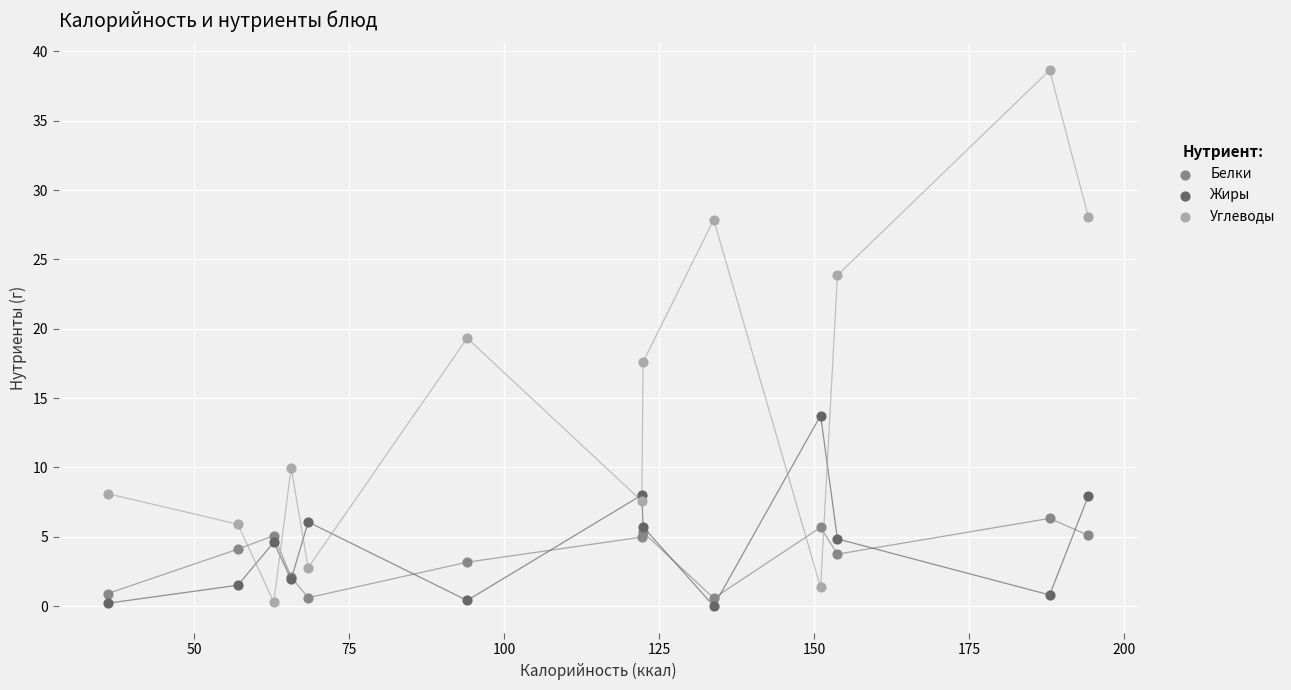

What is the X range (max minus min) for the scatter plot?

158.2